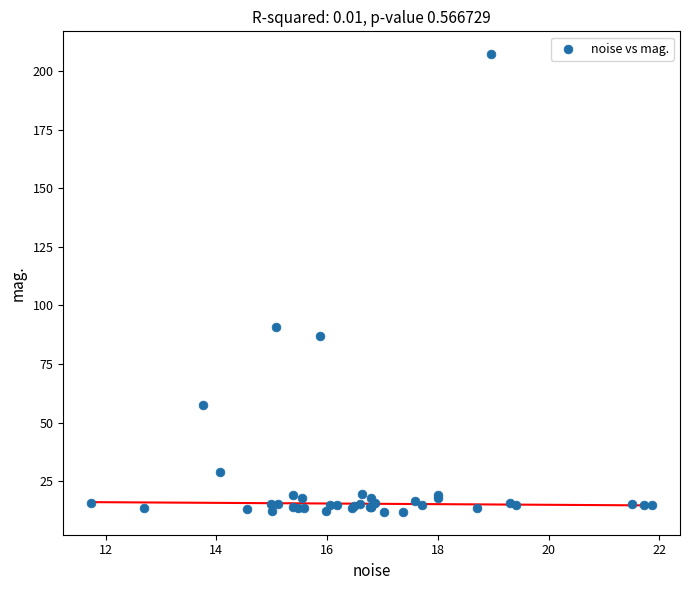

What Y value in the scatter plot is closest to 109?

90.8